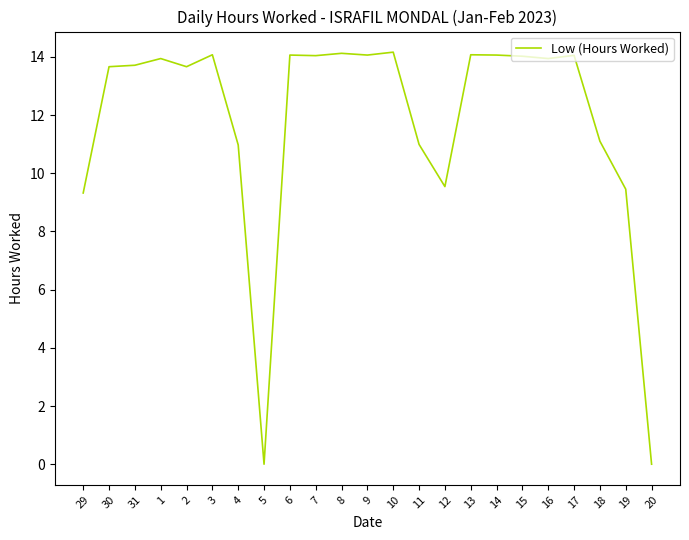

What position from the left is 7?

10